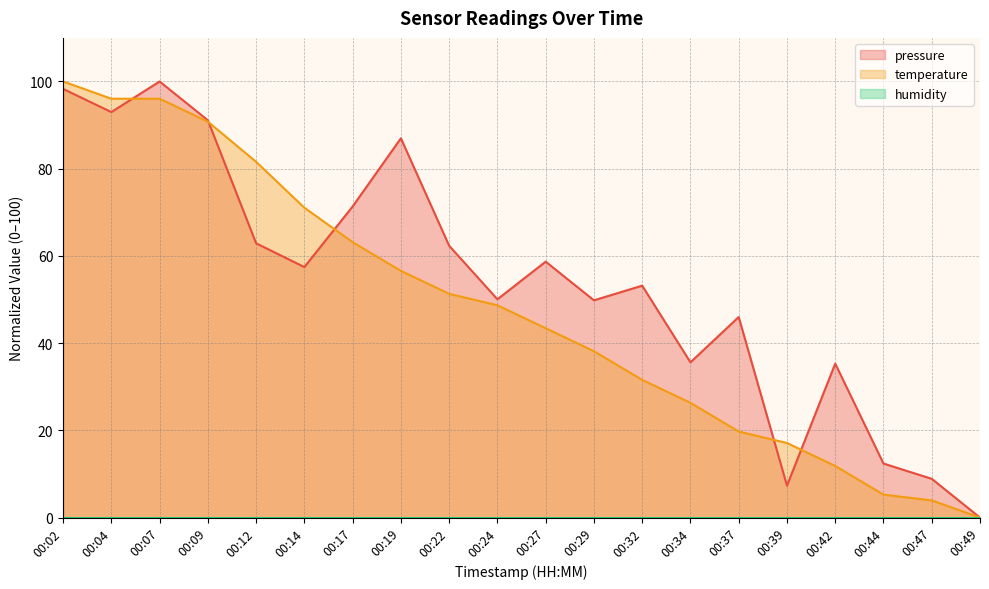

How many values in pressure are above zero?

19